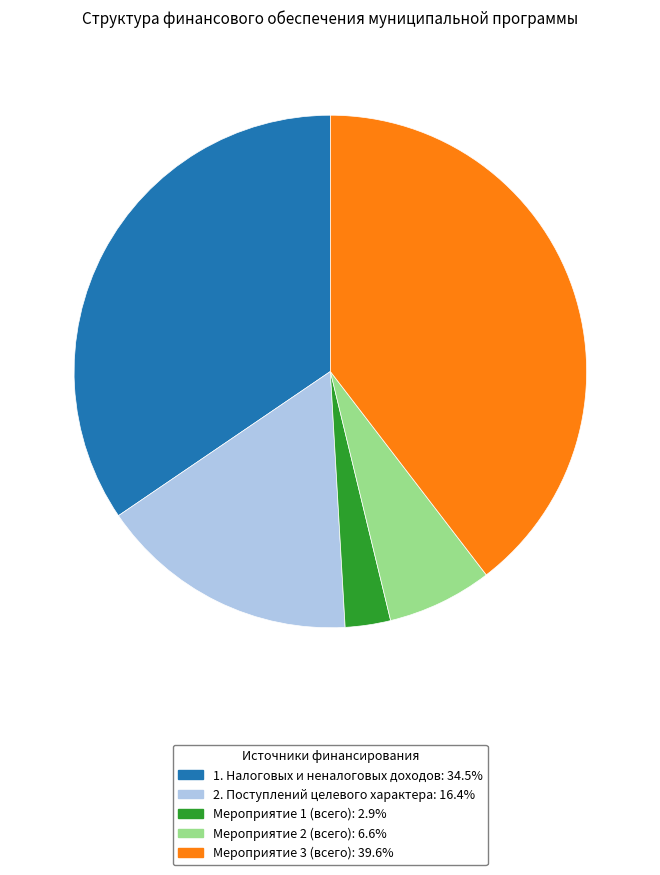

Is the sum of 1. Налоговых и неналоговых доходов: 34.5% and Мероприятие 1 (всего): 2.9% greater than half?

No